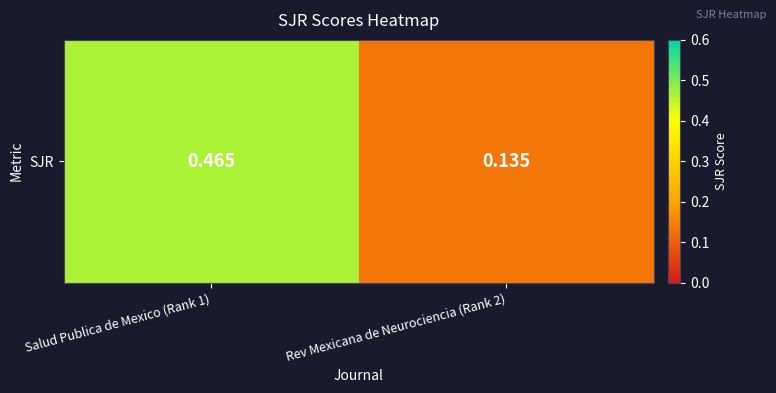

What is the sum of the values at Rev Mexicana de Neurociencia (Rank 2) and Salud Publica de Mexico (Rank 1)?

0.6